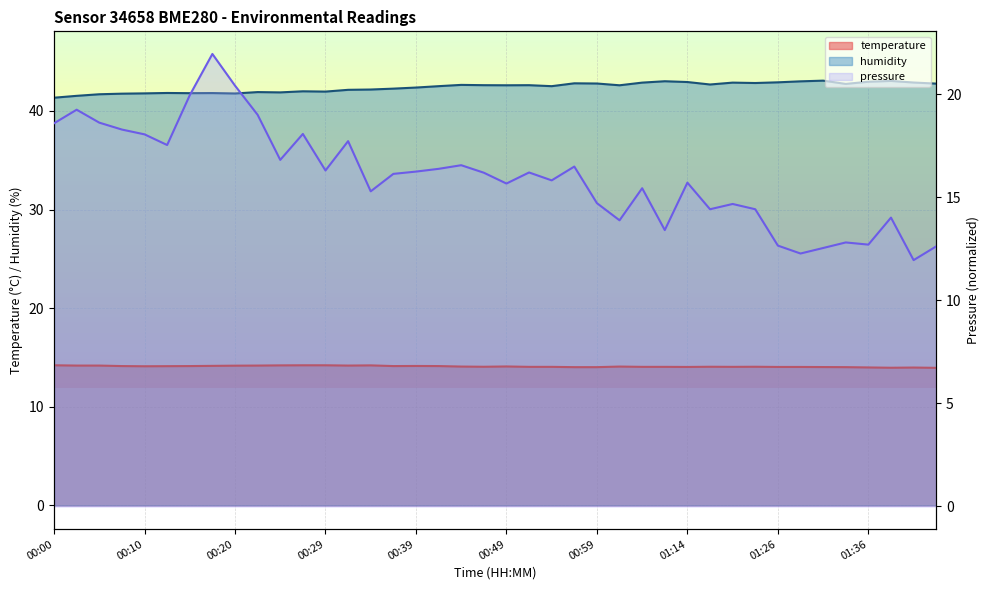

How many interior local peaks does the temperature series have?

7